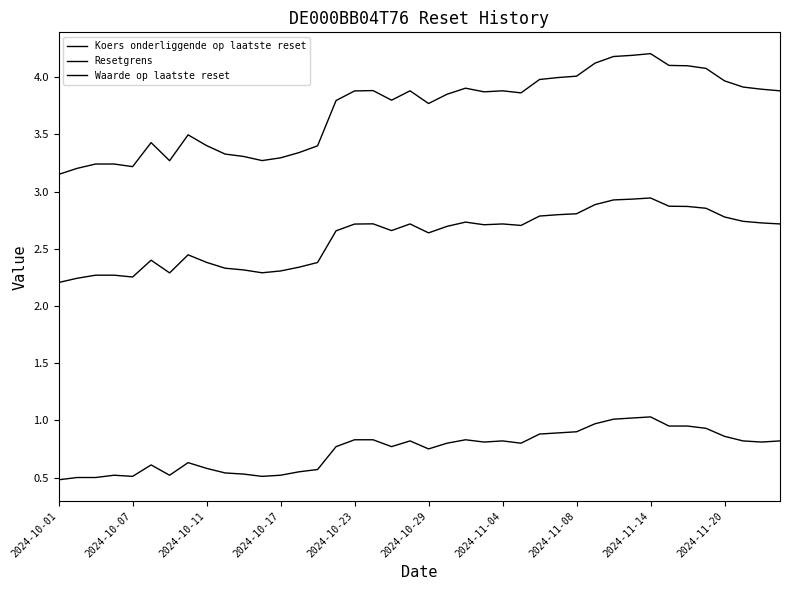

True or false: Koers onderliggende op laatste reset and Waarde op laatste reset intersect in this chart.

False